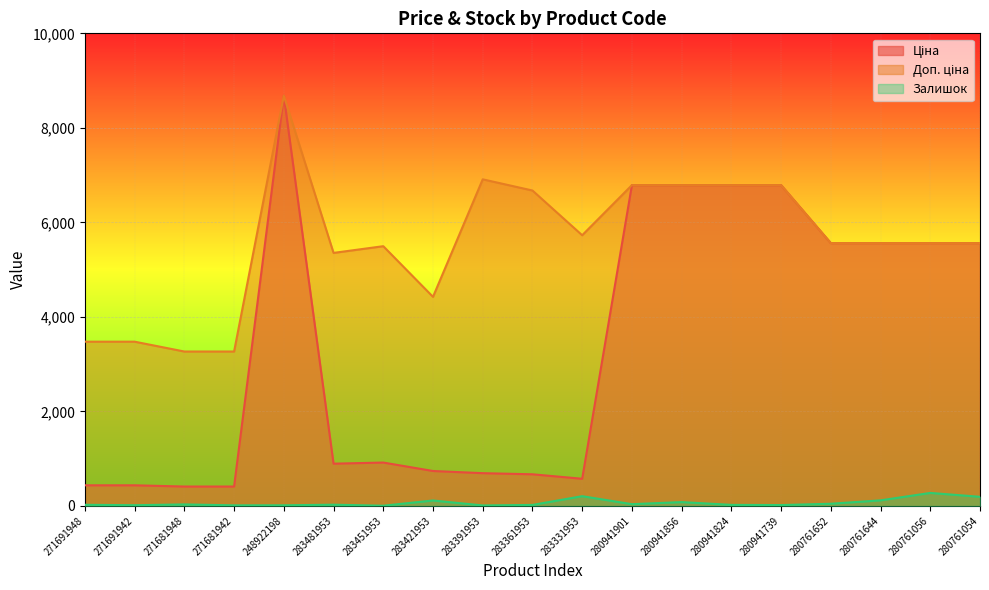

True or false: Ціна and Залишок cross at least once.

False